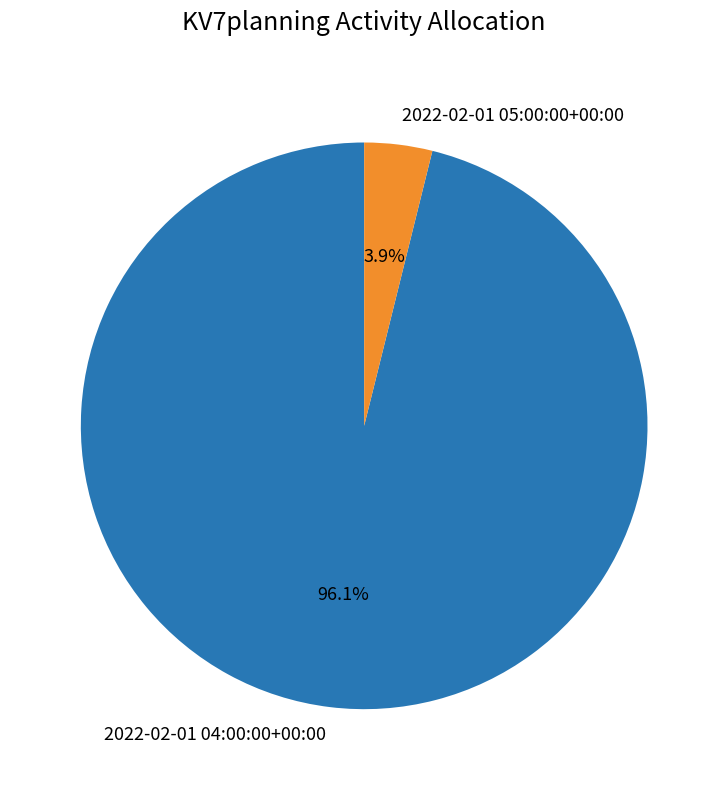

To the nearest percent, what is the combined percentage of 2022-02-01 05:00:00+00:00 and 2022-02-01 04:00:00+00:00?

100%